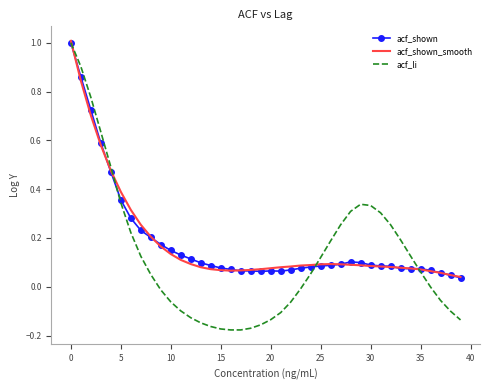

Which series has the widest spread of values?

acf_li